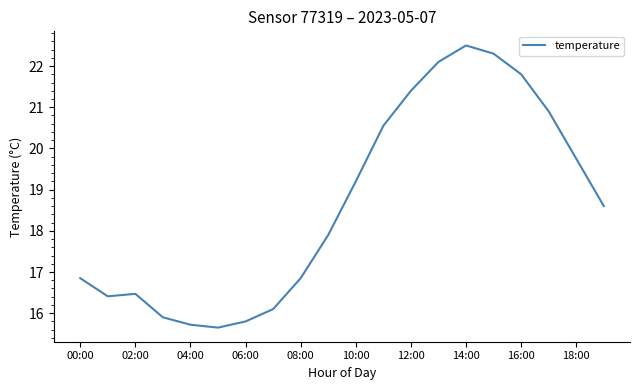

Reading left to right, what are all the values shown in this chart?

16.9	16.4	16.5	15.9	15.7	15.7	15.8	16.1	16.9	17.9	19.2	20.6	21.4	22.1	22.5	22.3	21.8	20.9	19.8	18.6